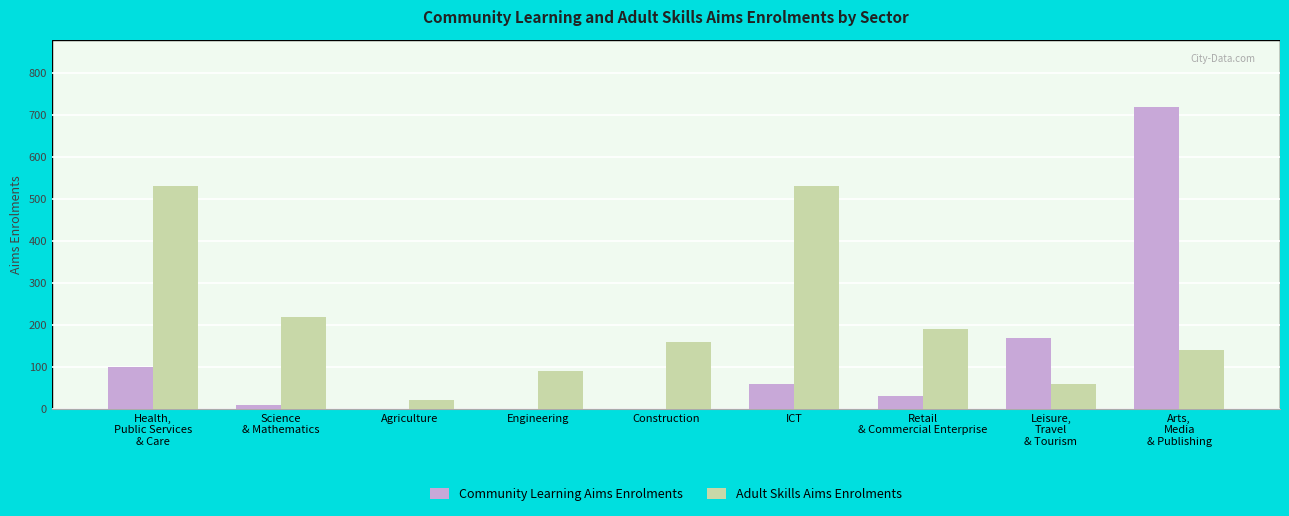

What is the highest value of the Community Learning Aims Enrolments series?

720